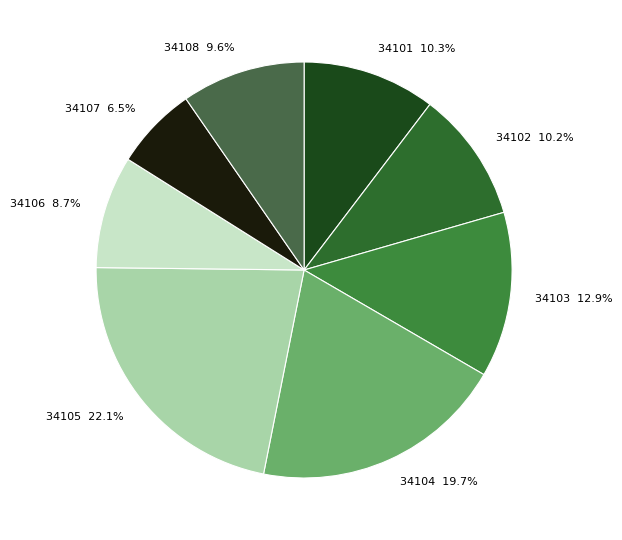

Count the number of slices in the pie.

8